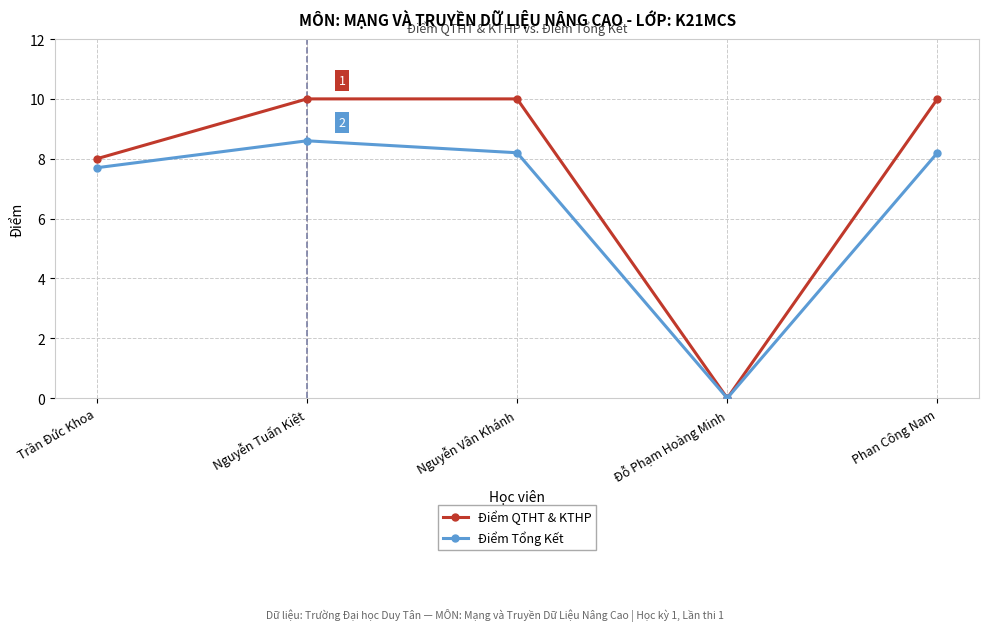

True or false: Điểm QTHT & KTHP has more than 1 interior local peaks.

False